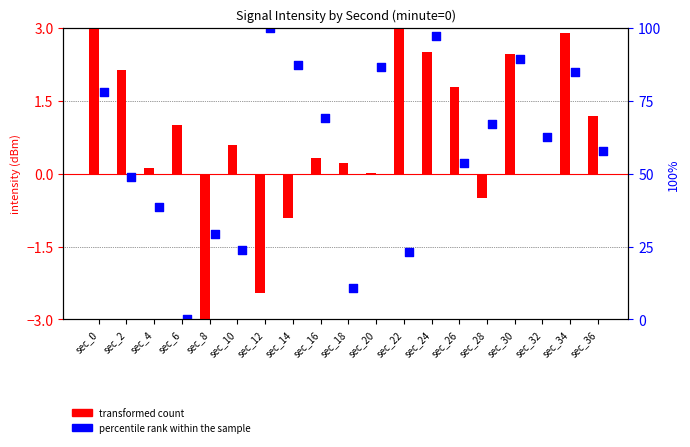

Which series contains the lowest Y value?

transformed count